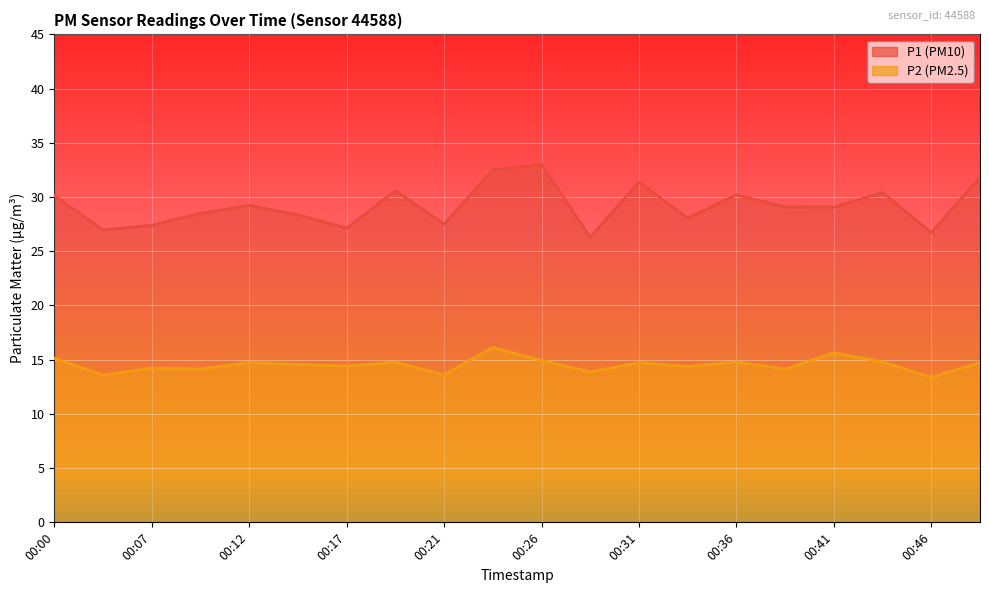

How many values in the P2 series are below 14?

4